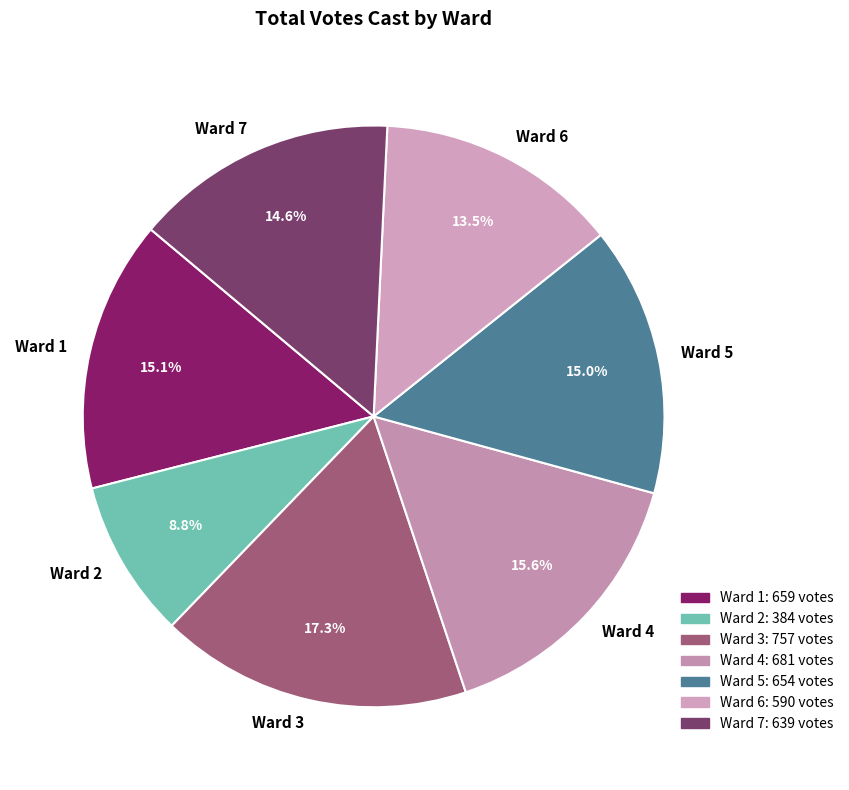

How many segments does this pie chart have?

7